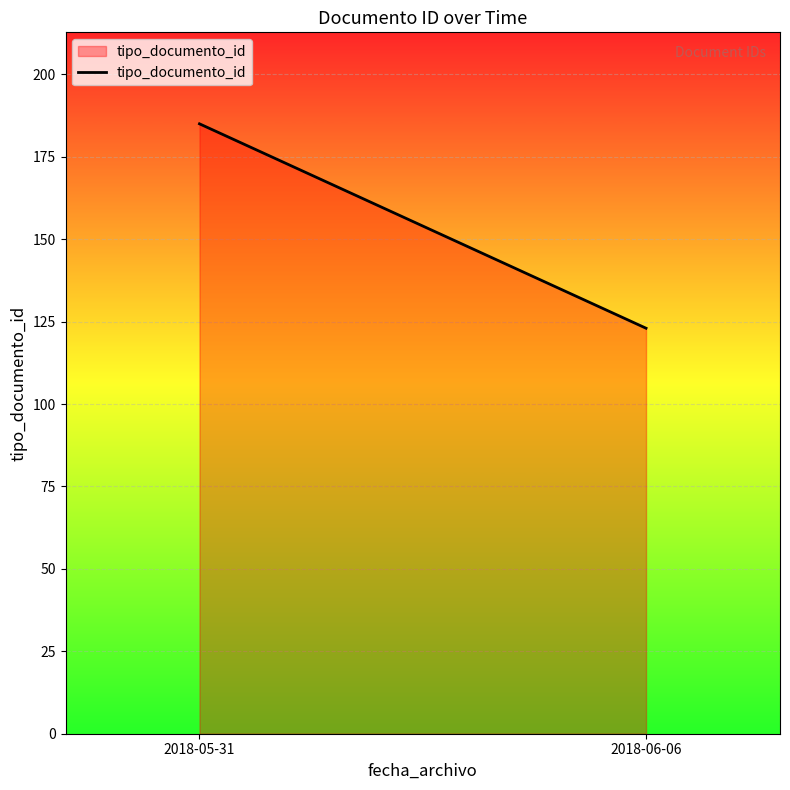

Reading left to right, transcribe all the data shown in this chart.

185	123